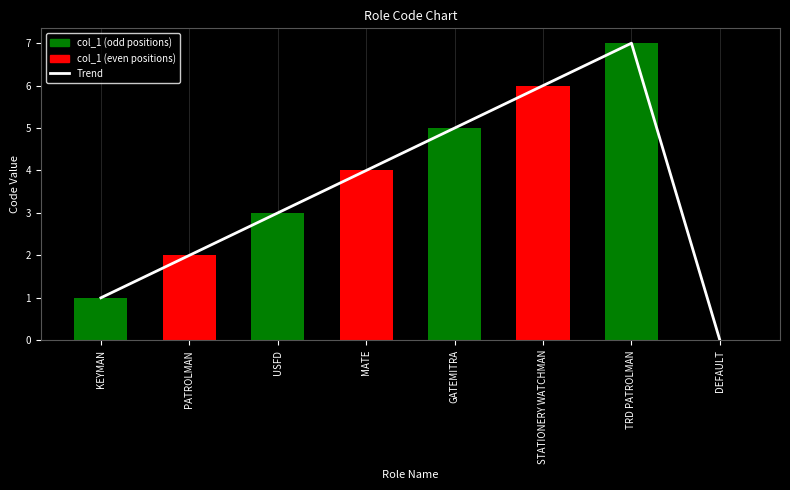

Are the bars grouped side by side (vs. stacked)?

Yes